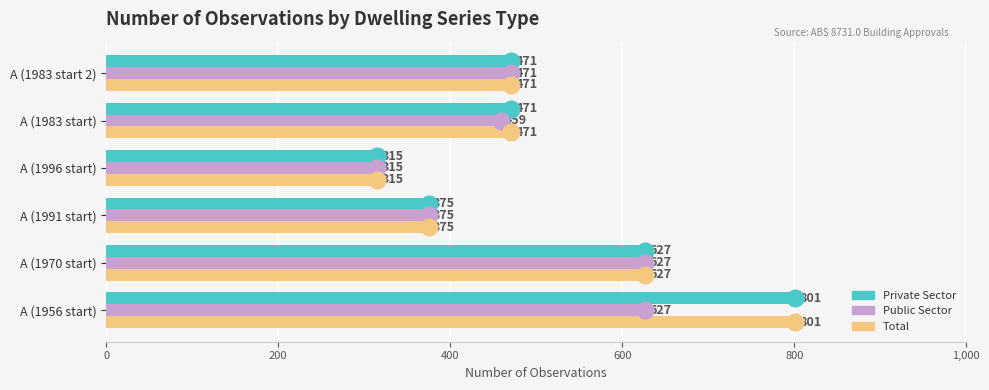

What is the sum of the Private Sector values at A (1991 start) and A (1956 start)?

1176